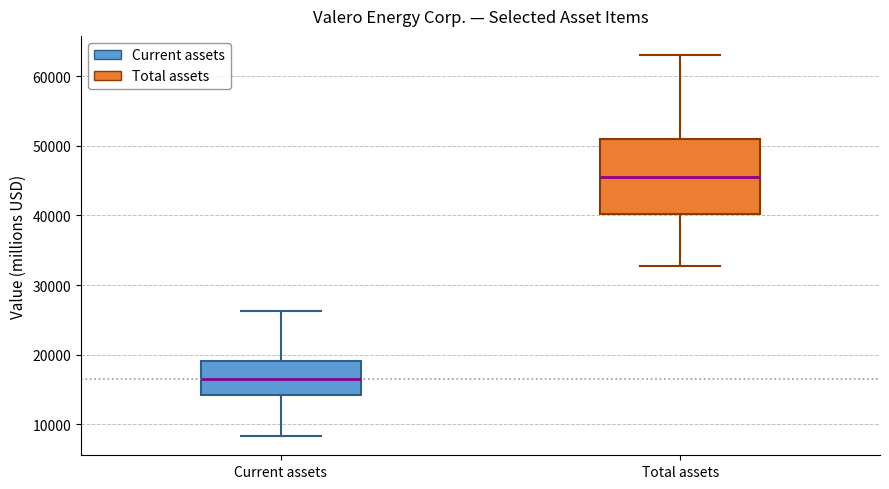

Reading left to right, read every box against the y-axis: the position of its median line, the range the box covers, and the ends of its whiskers. The values are not printed on the chart, so give them approximately, as read against the axis.

Current assets: median 16000, box 14000 to 19000, whiskers 8000 to 26000
Total assets: median 46000, box 40000 to 51000, whiskers 33000 to 63000